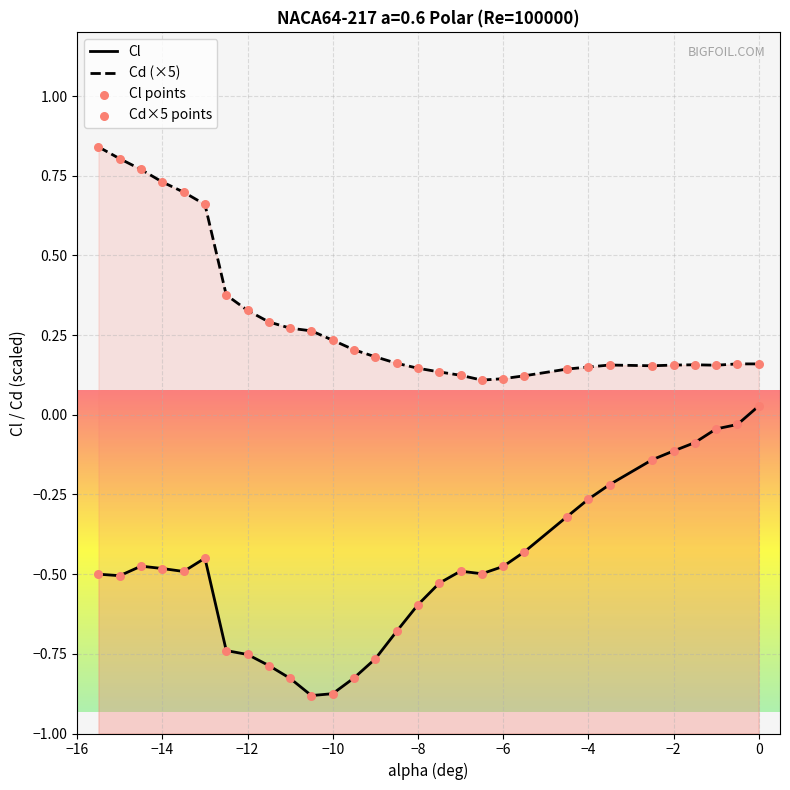

Which series has the largest total across all categories?

Cd (×5)